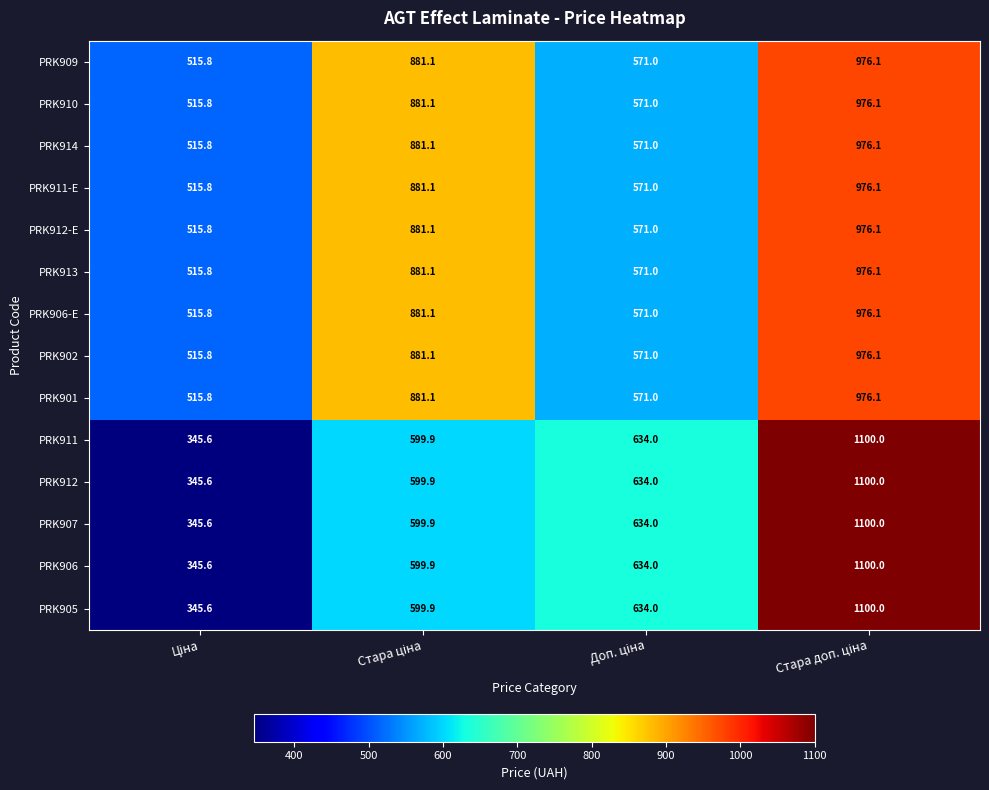

What is the sum of all PRK907 values?

2679.5